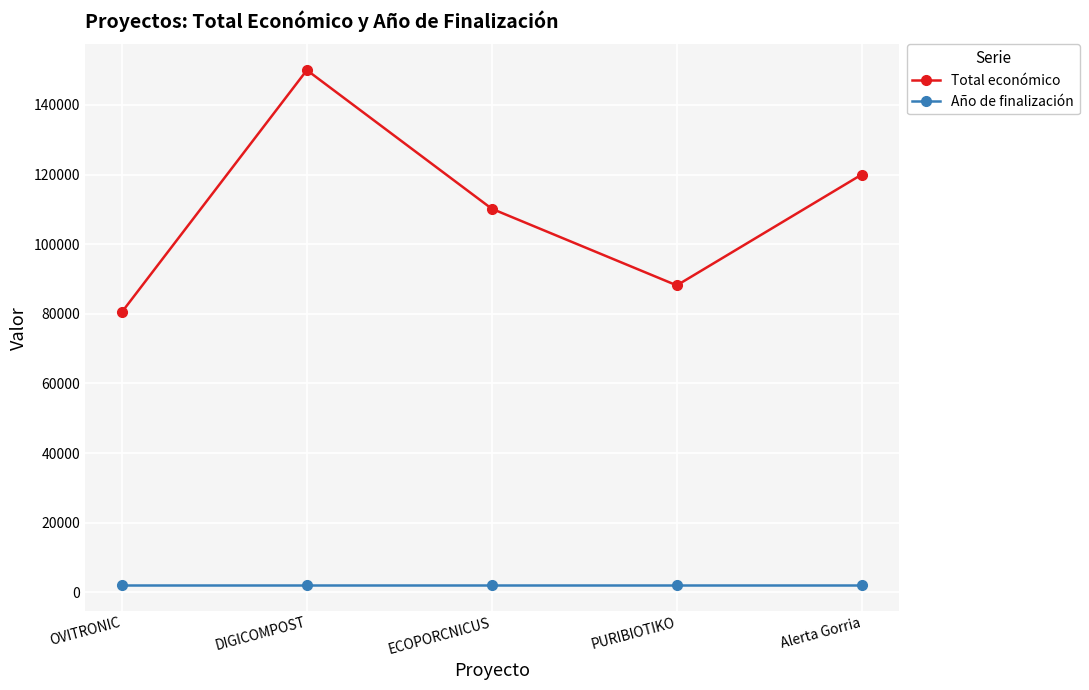

At which category is the sum across all series the highest?

DIGICOMPOST